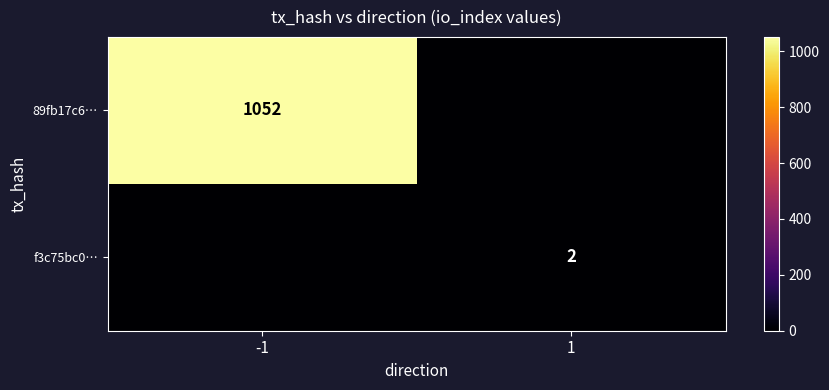

True or false: 89fb17c6… has a value of 1052 at -1.

True